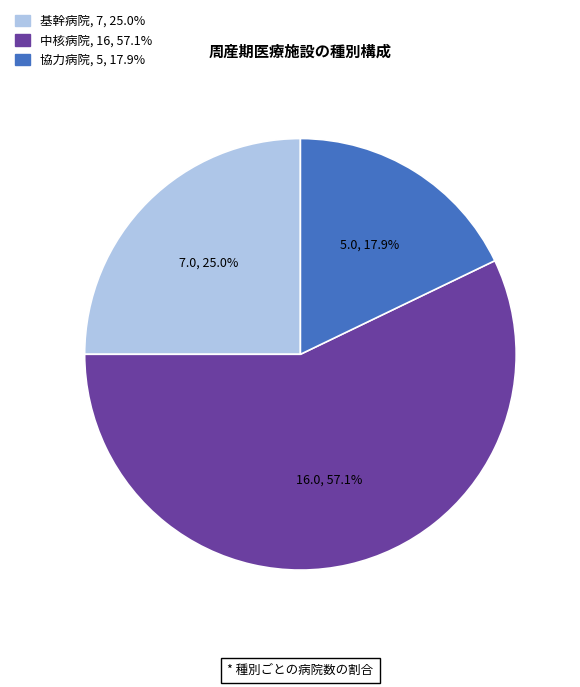

Is the sum of 協力病院 and 中核病院 greater than half?

Yes